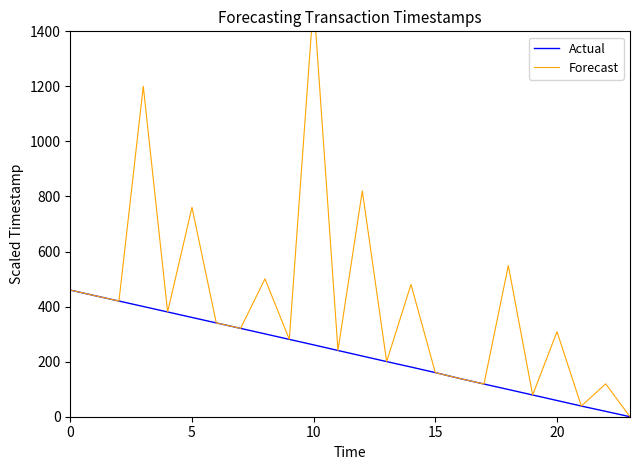

What is the value of the Actual point at the 17th from the left?

138.9